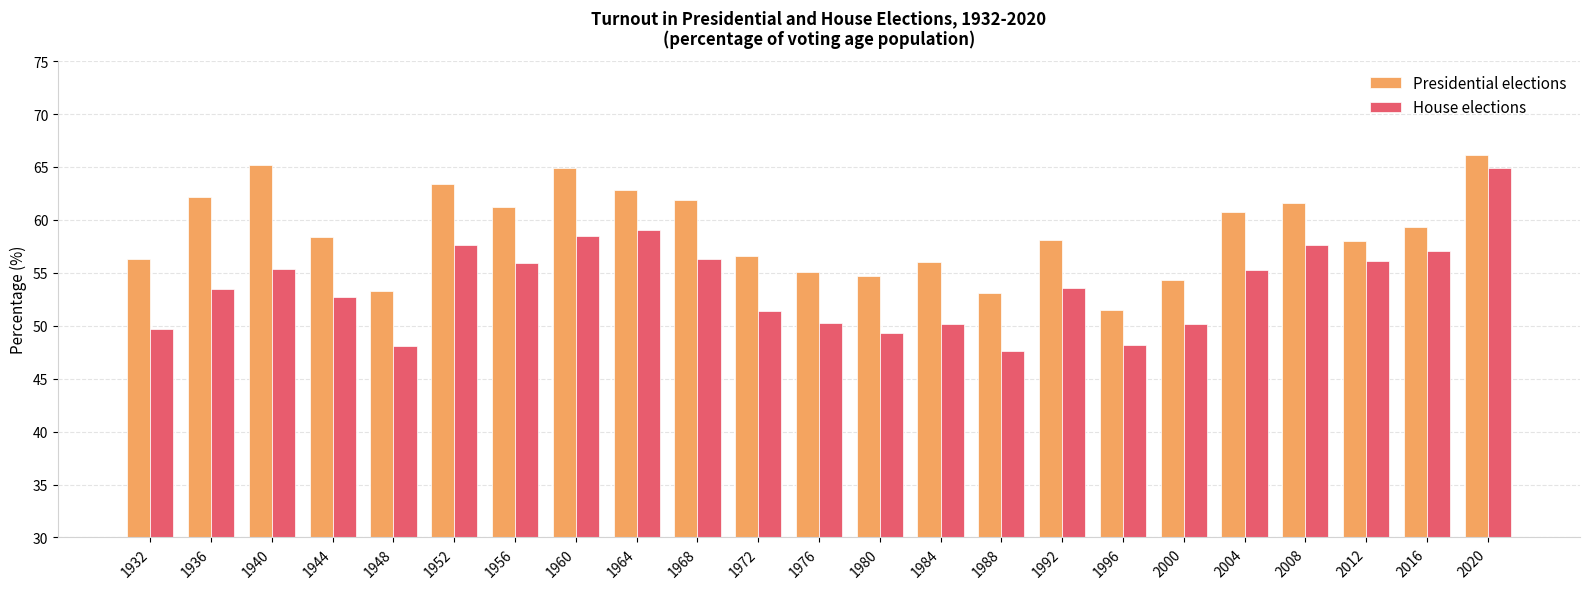

Is it true that House elections equals 24.0 at 1984?

False